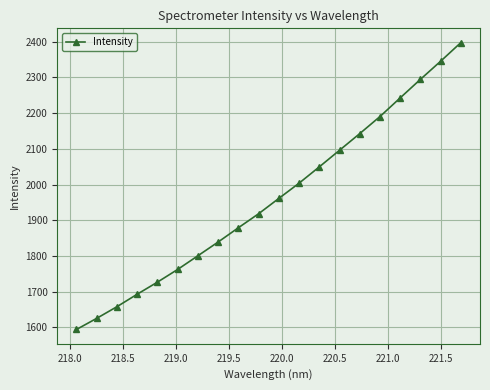

Is this an area chart (filled region under the line)?

No